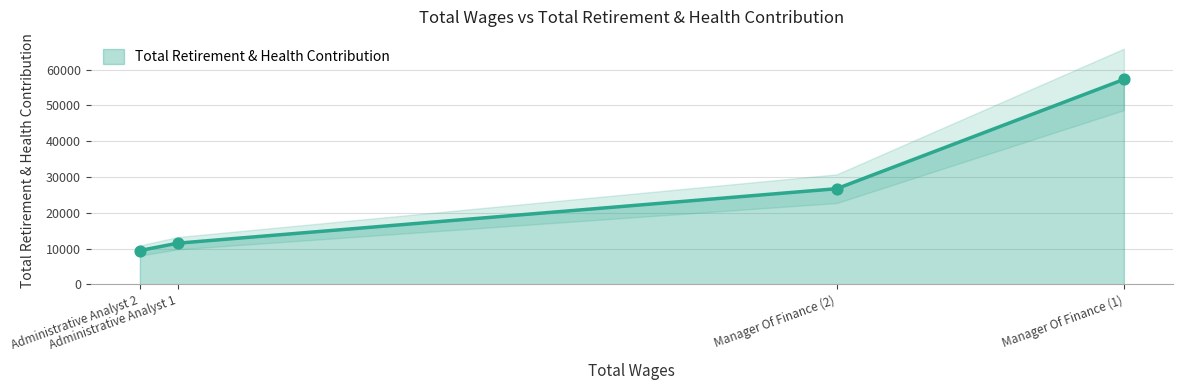

Between Manager Of Finance (2) and Administrative Analyst 2, which is larger?

Manager Of Finance (2)